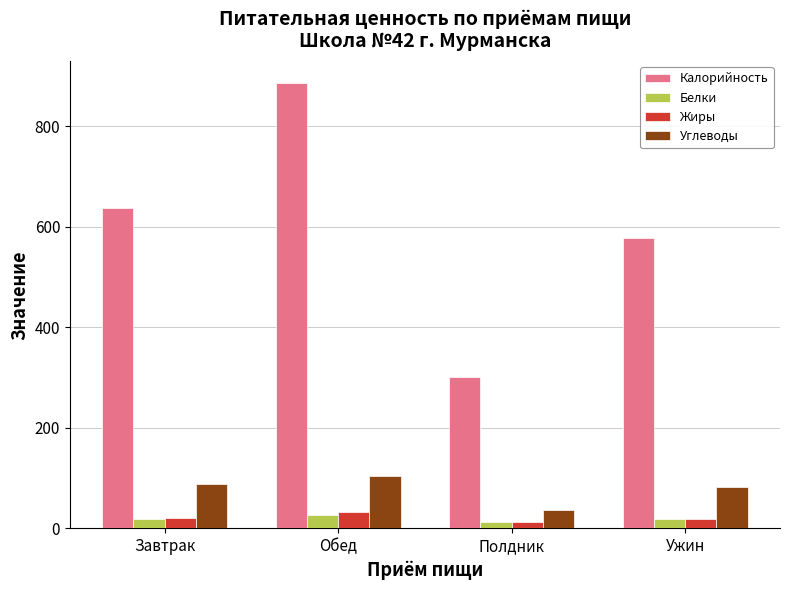

What is the maximum value shown in the chart?

884.9